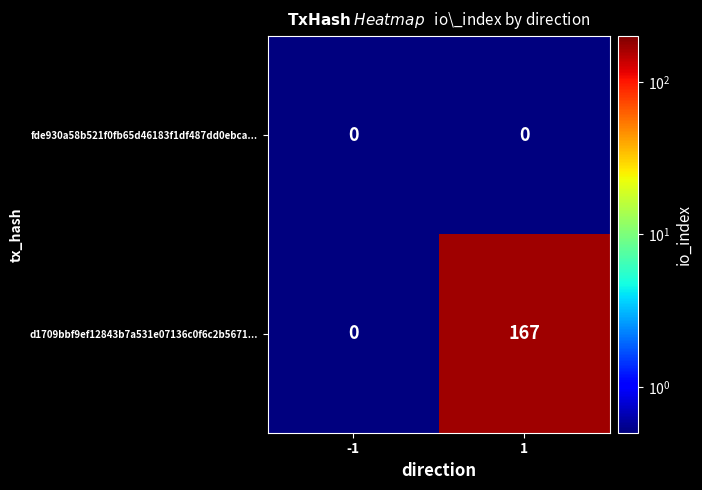

The d1709bbf9ef12843b7a531e07136c0f6c2b5671... series shows 280 at 1. True or false?

False